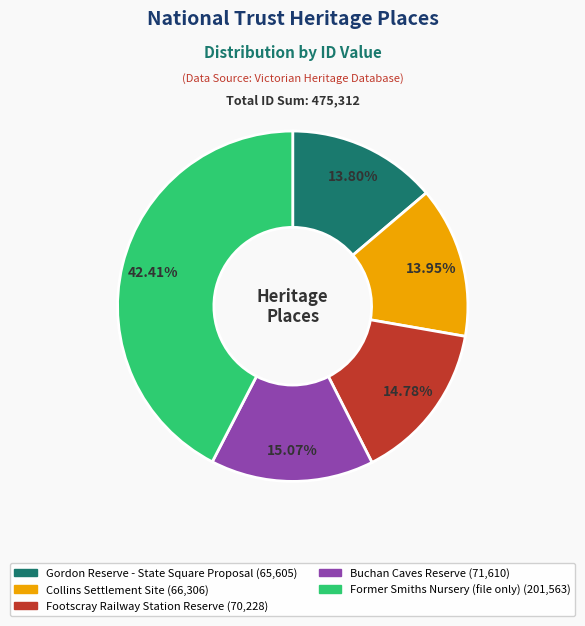

Combined, do Buchan Caves Reserve and Former Smiths Nursery (file only) account for over 50%?

Yes